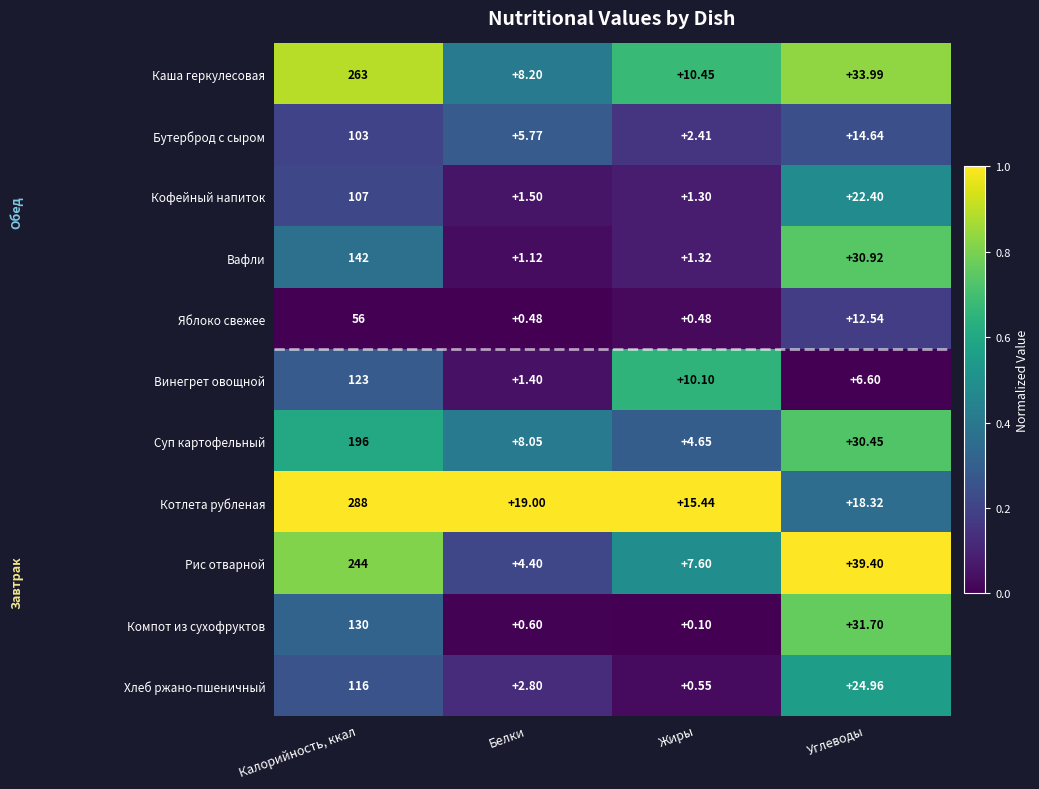

Count the number of categories in the chart.

4